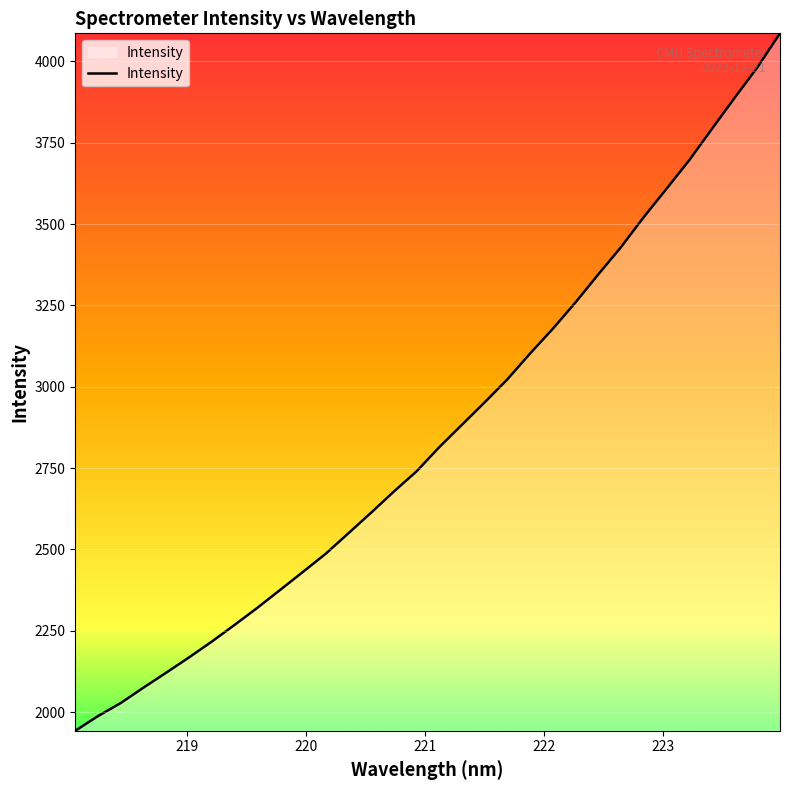

Count the number of values greater than 2814.

16